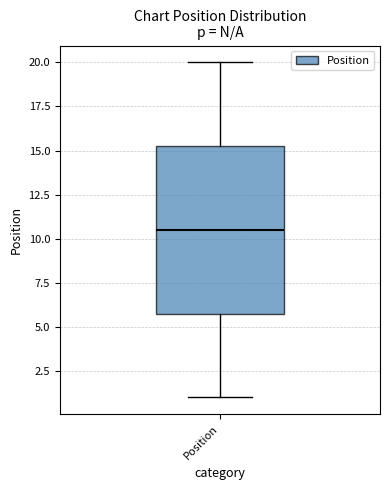

Read this box plot against the y-axis: the position of the median line, the range covered by the box, and the ends of both whiskers. The values are not printed on the chart, so give them approximately, as read against the axis.

median 10.5, box 6.0 to 15.5, whiskers 1.0 to 20.0